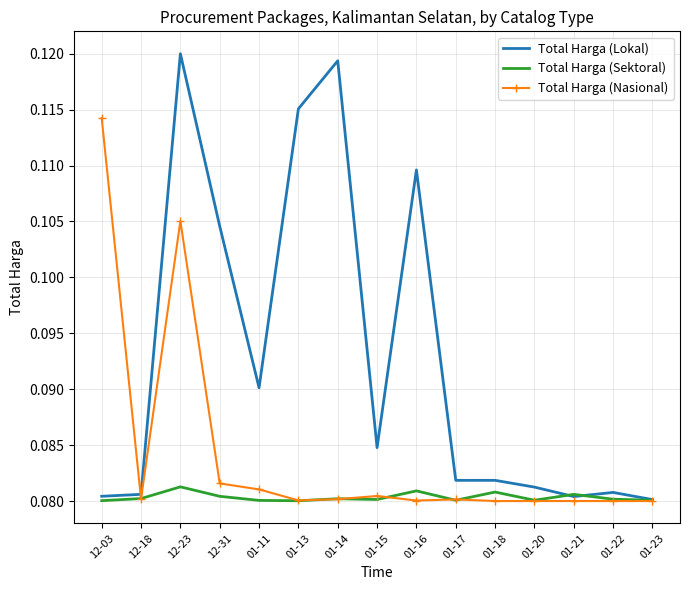

List the series in order of their overall mean, highest first.

Total Harga (Lokal), Total Harga (Nasional), Total Harga (Sektoral)